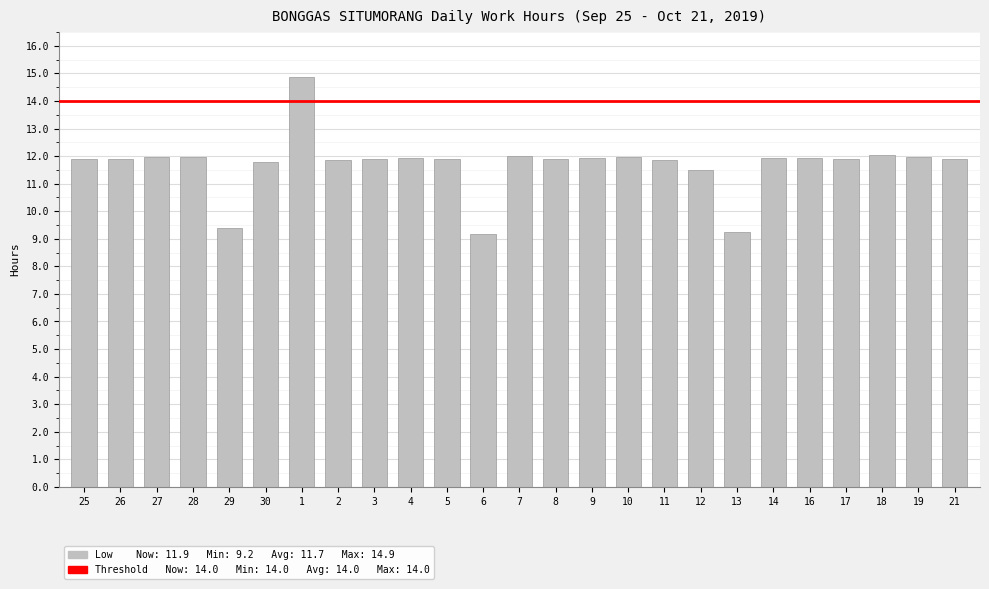

What position from the right is 28?

22